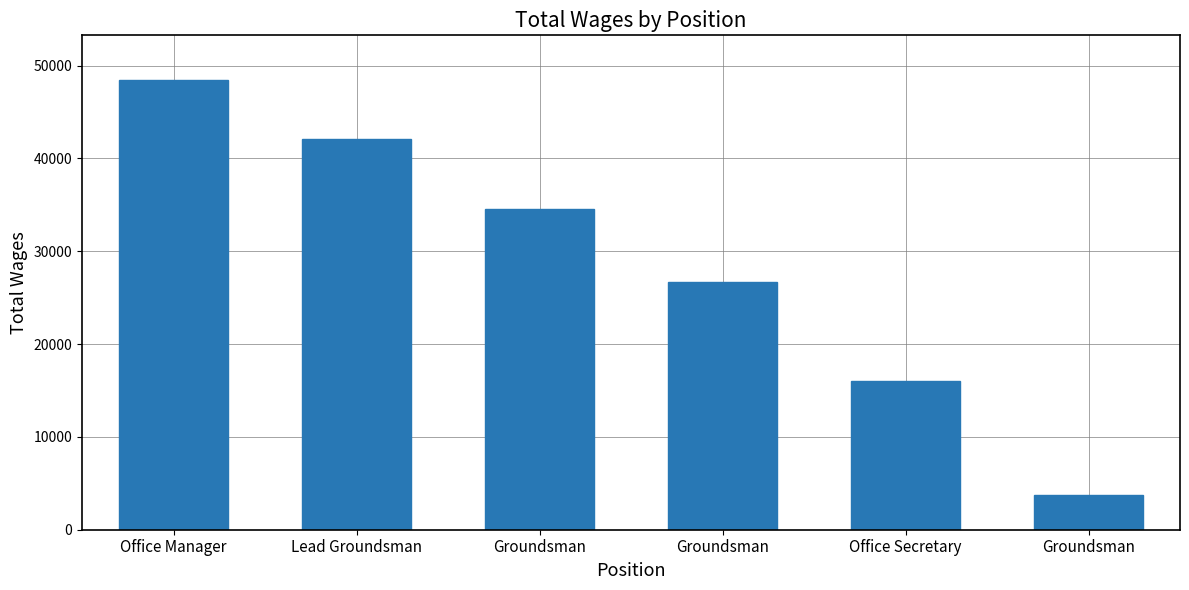

Rank the categories by value from lowest to highest.

Groundsman, Office Secretary, Groundsman, Groundsman, Lead Groundsman, Office Manager